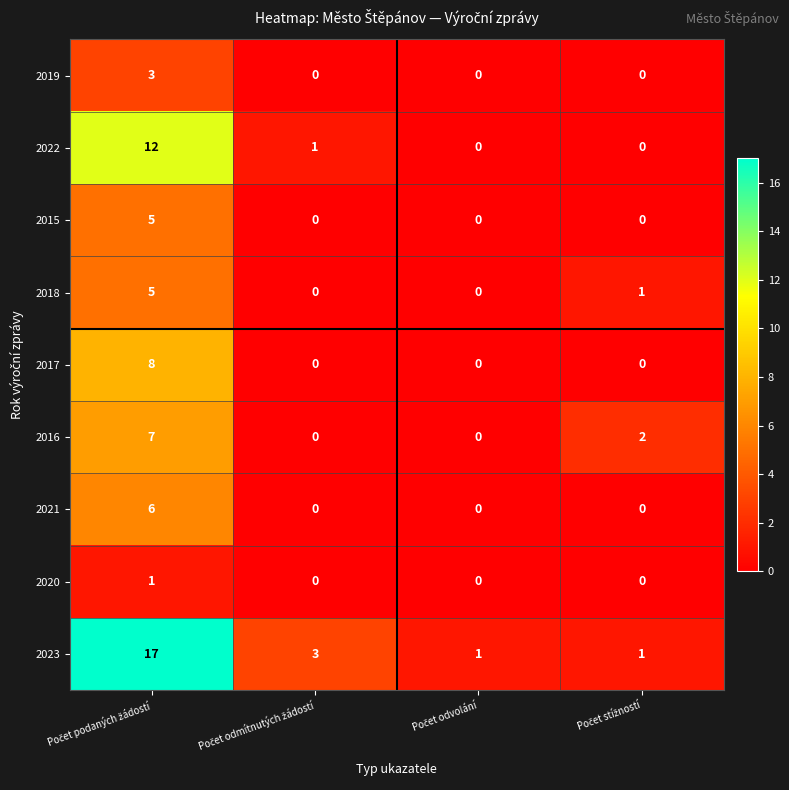

How many 2023 values are between 1 and 17?

4